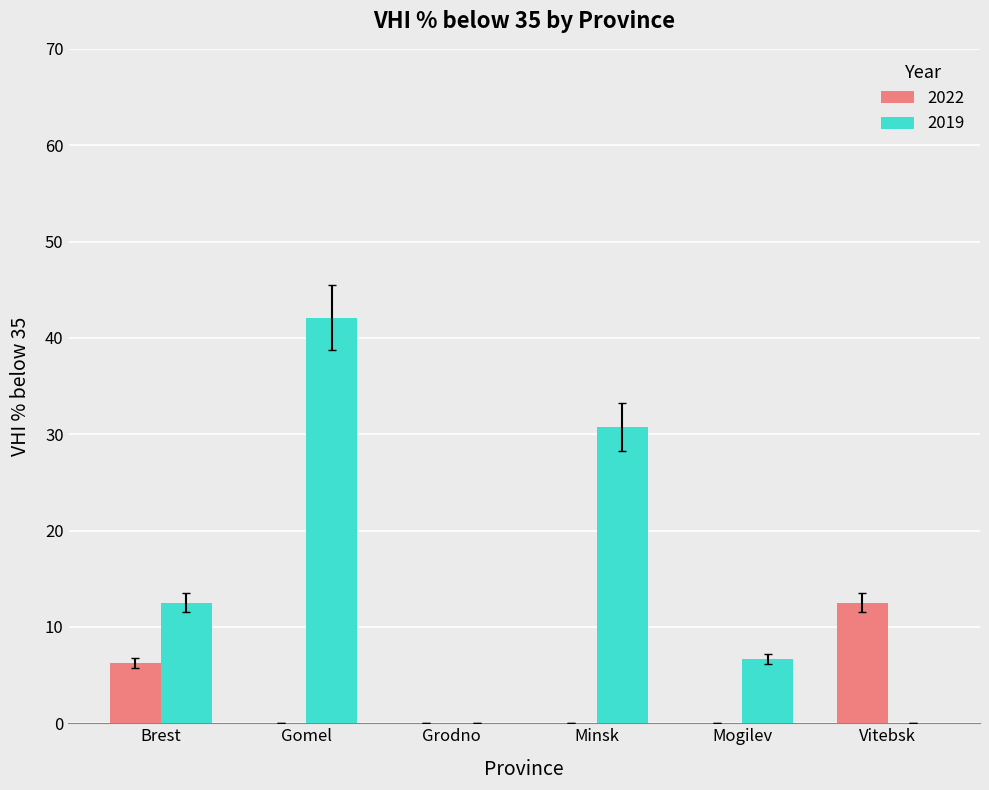

How many groups of bars are there?

6